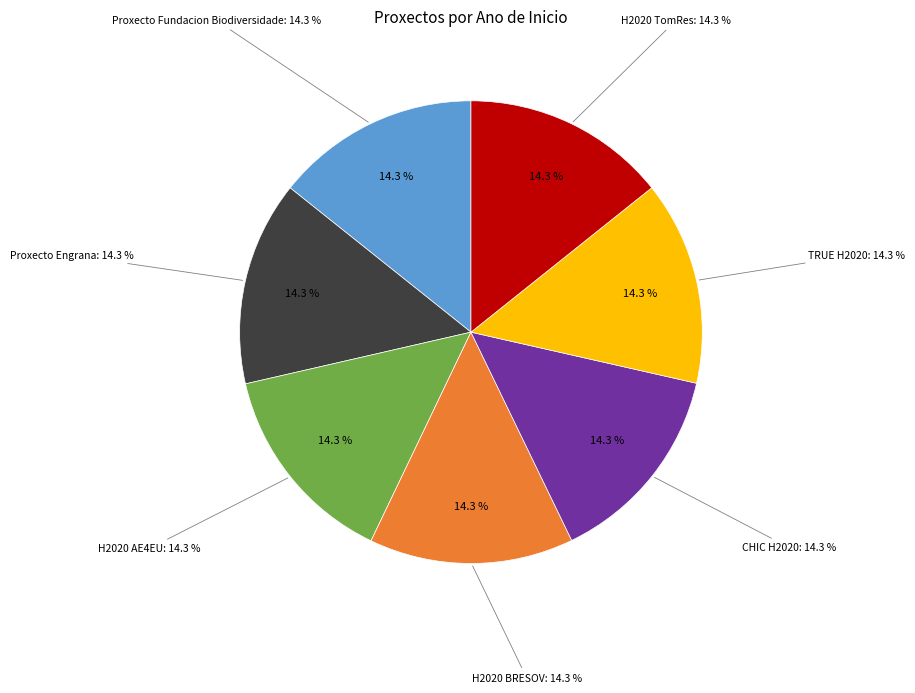

Is the sum of H2020 TomRes and TRUE H2020 greater than half?

No